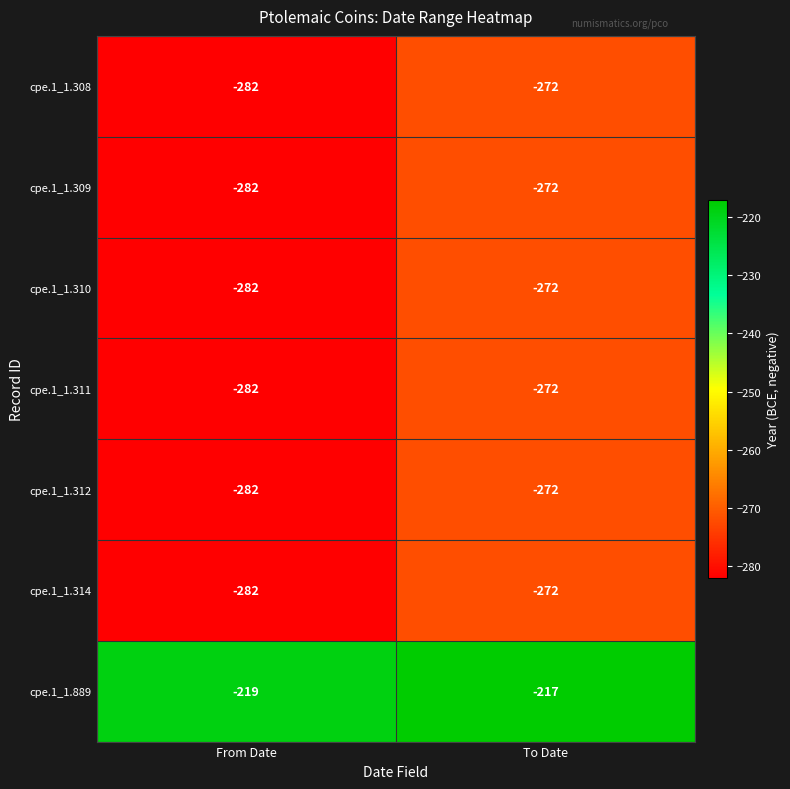

What is the total value across all series at From Date?

-1911